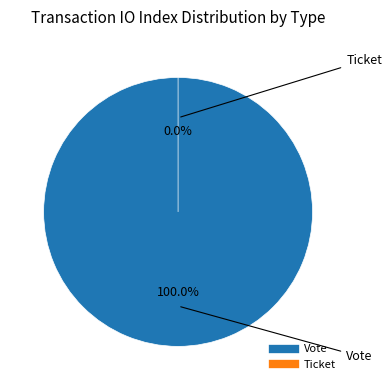

Which category has the smallest portion of the pie?

Ticket